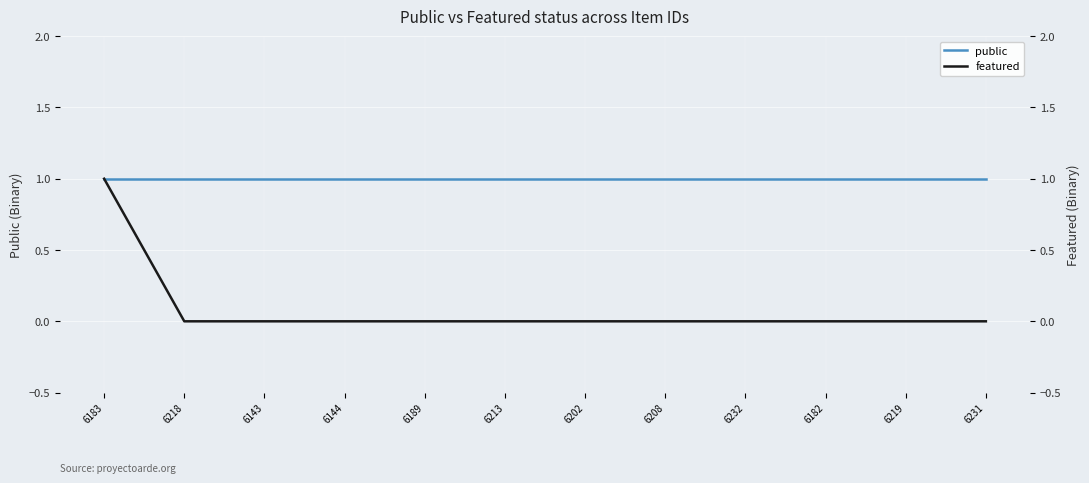

The featured series shows -1 at 6189. True or false?

False